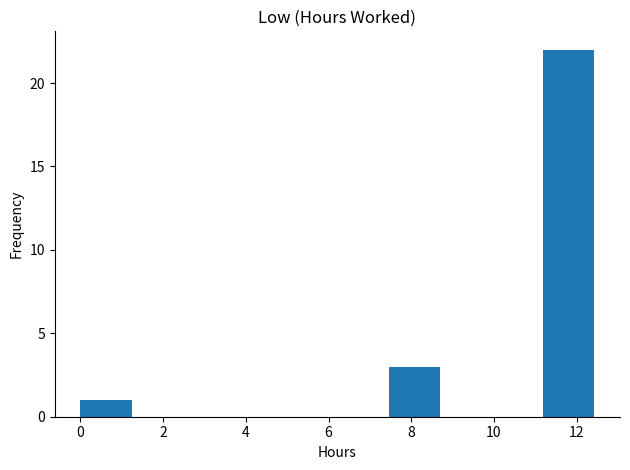

Over which range of the x-axis is the bar tallest?

11.2 to 12.4